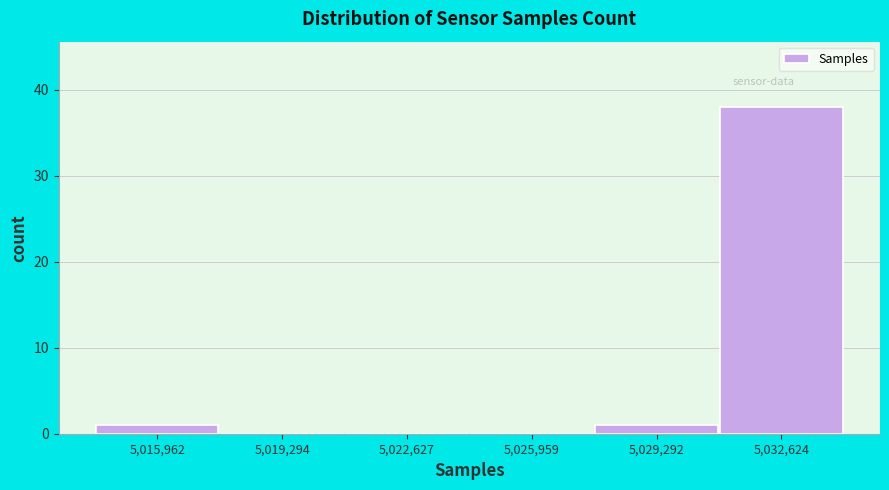

Which range on the x-axis has the tallest bar?

5031000 to 5034500